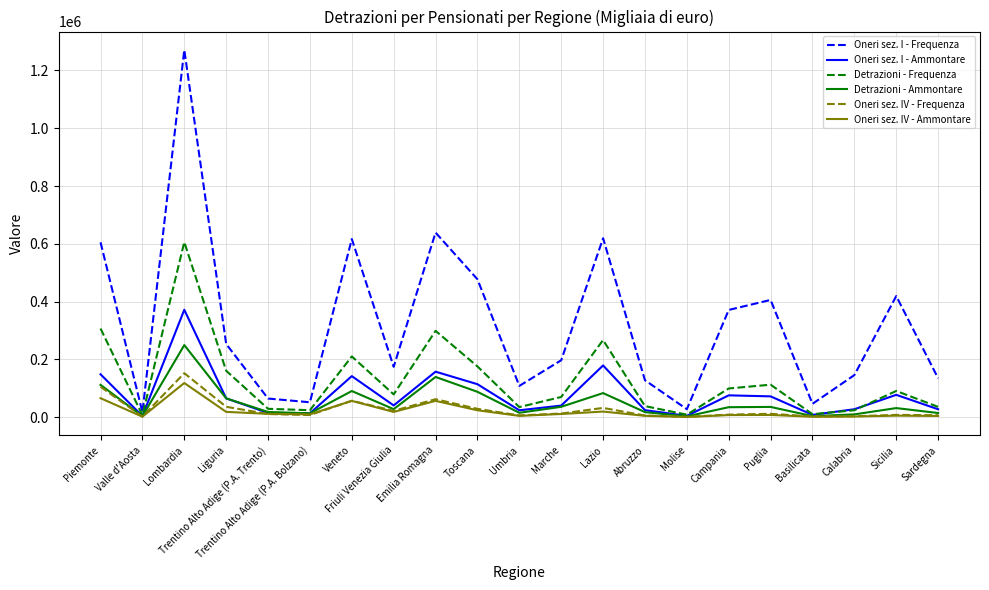

Which series changed the most between Marche and Sicilia?

Oneri sez. I - Frequenza